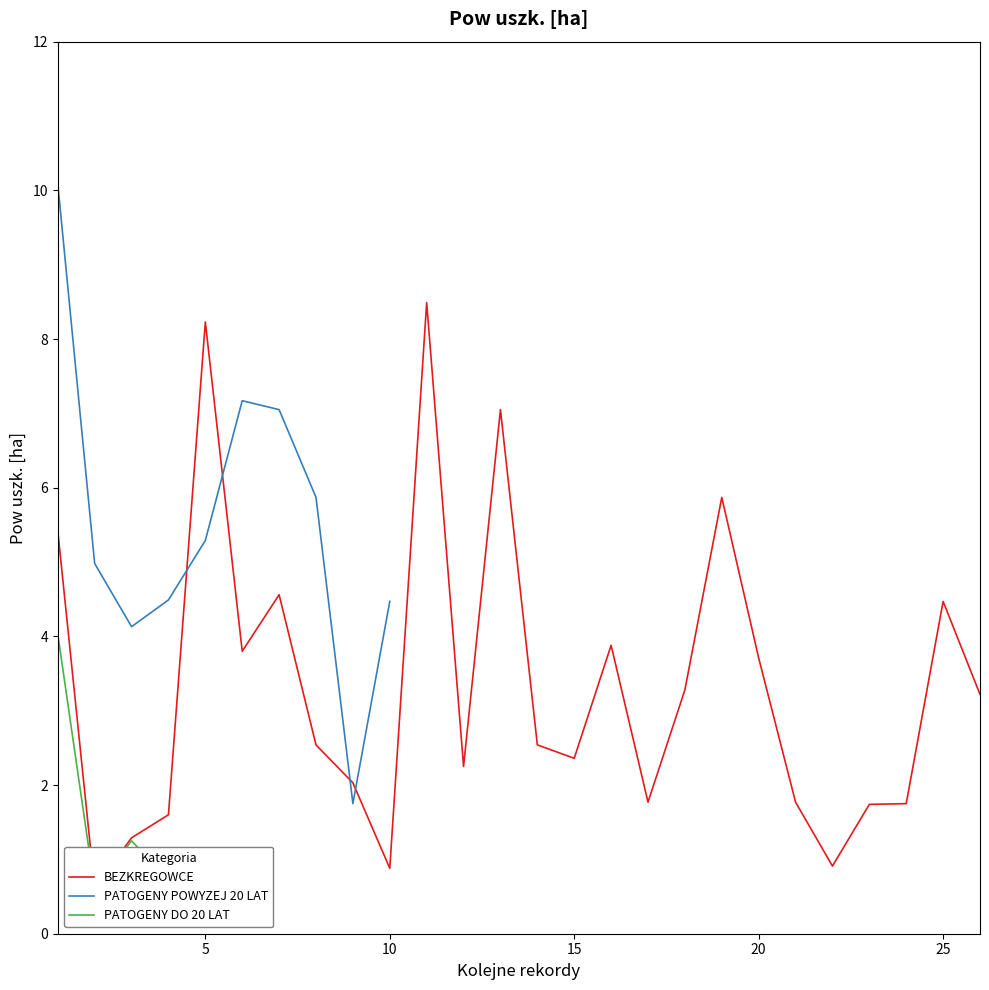

What is the average value of the BEZKREGOWCE series?

3.3